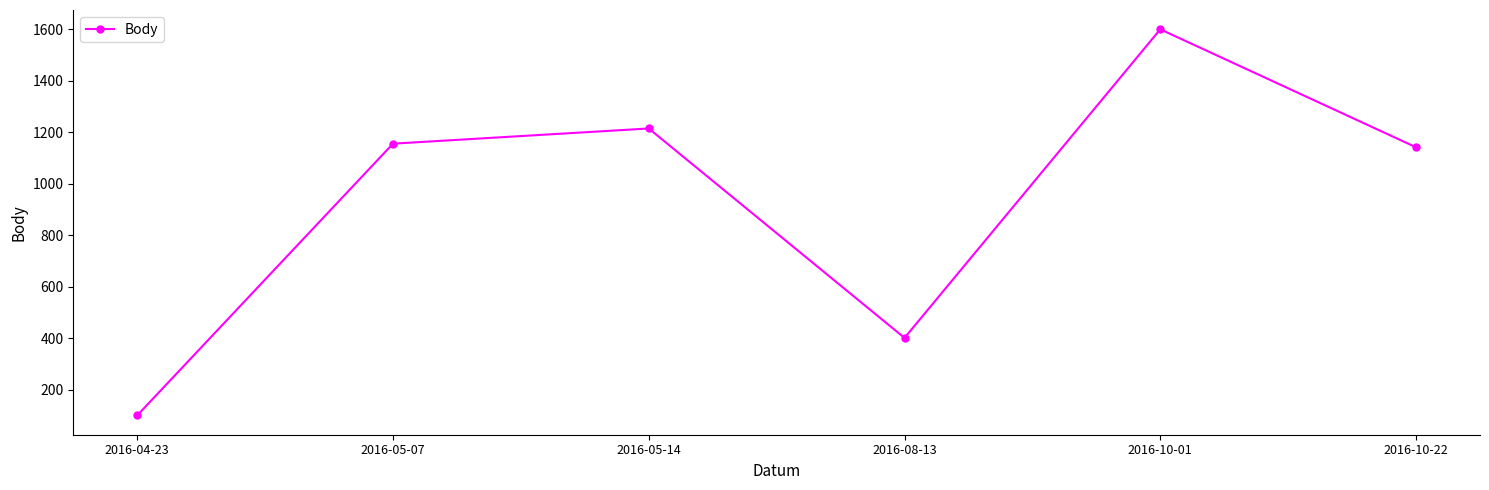

List the labels in order of value, smallest first.

2016-04-23, 2016-08-13, 2016-10-22, 2016-05-07, 2016-05-14, 2016-10-01